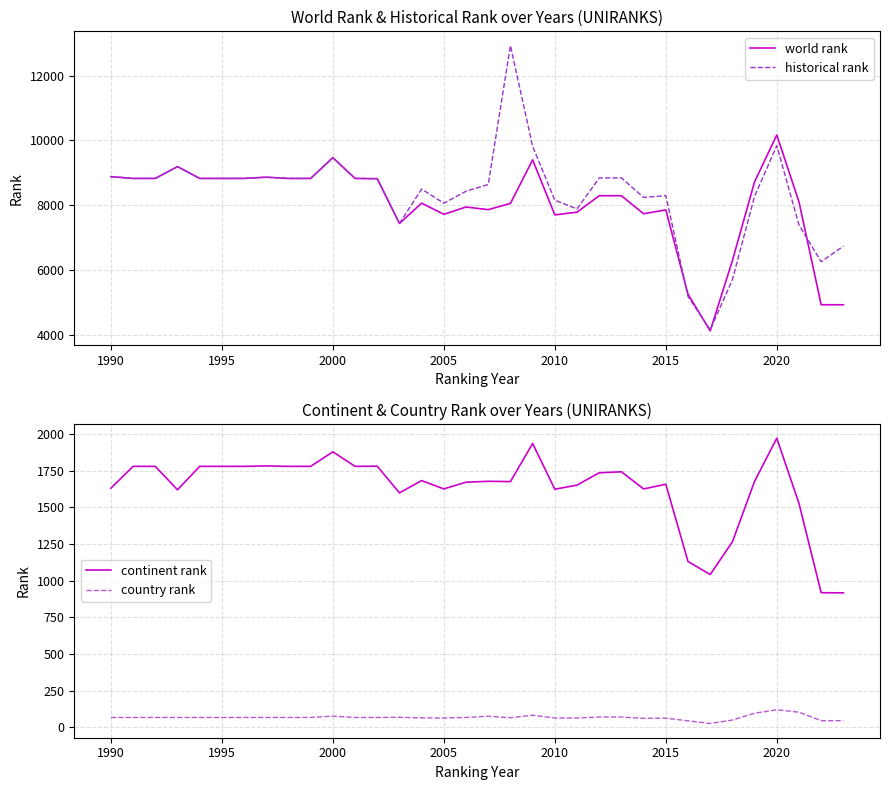

The value of continent rank at 1990 is 1631. True or false?

True